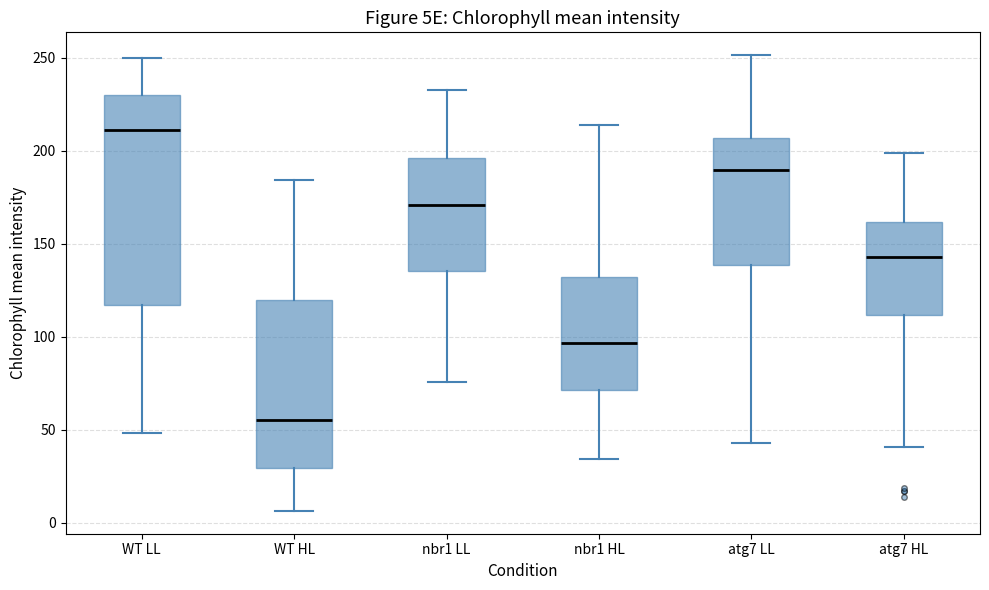

Reading left to right, transcribe this box plot: for each box, give where its median line is, the range the box spans, and where its two whiskers end, as read against the y-axis. The values are not printed on the chart, so give them approximately, as read against the axis.

WT LL: median 210, box 115 to 230, whiskers 50 to 250
WT HL: median 55, box 30 to 120, whiskers 5 to 185
nbr1 LL: median 170, box 135 to 195, whiskers 75 to 230
nbr1 HL: median 95, box 70 to 130, whiskers 35 to 215
atg7 LL: median 190, box 140 to 205, whiskers 45 to 250
atg7 HL: median 145, box 110 to 160, whiskers 40 to 200